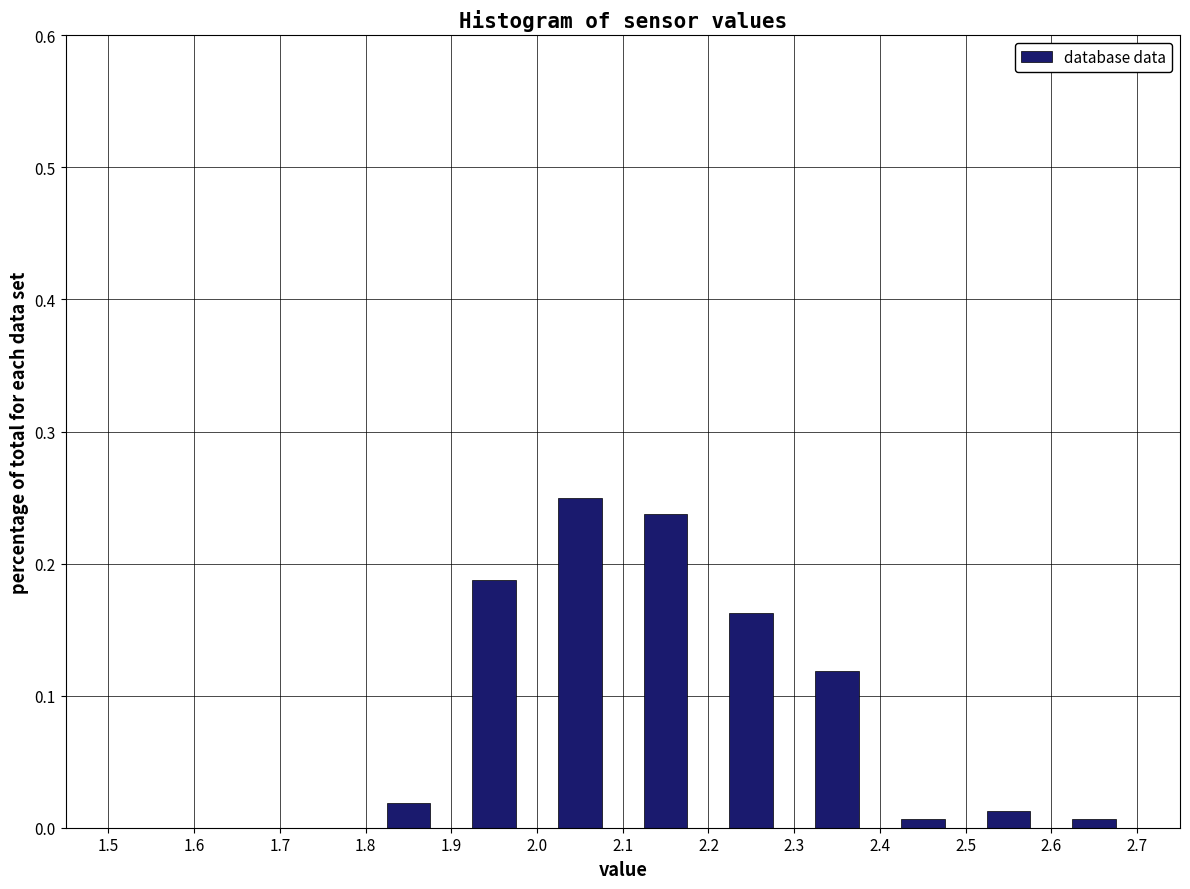

What is the height of the bar covering 2.2 to 2.3 on the x-axis? The values are not printed on the chart, so give them approximately, as read against the axis.

0.16